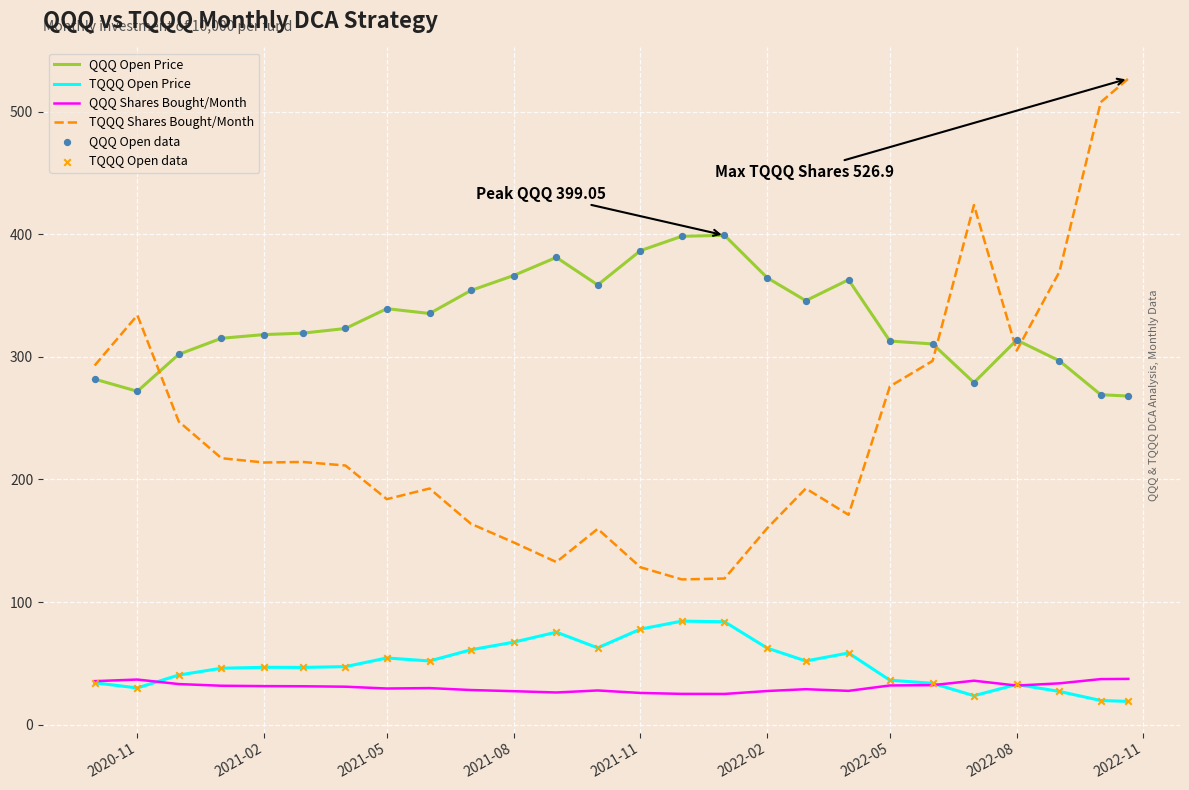

Which series has the widest spread of values?

TQQQ Shares Bought/Month